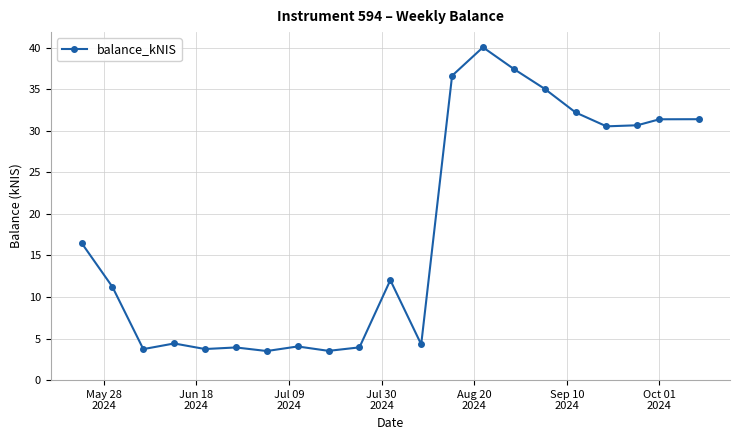

Does the chart display data point markers on the line(s)?

Yes